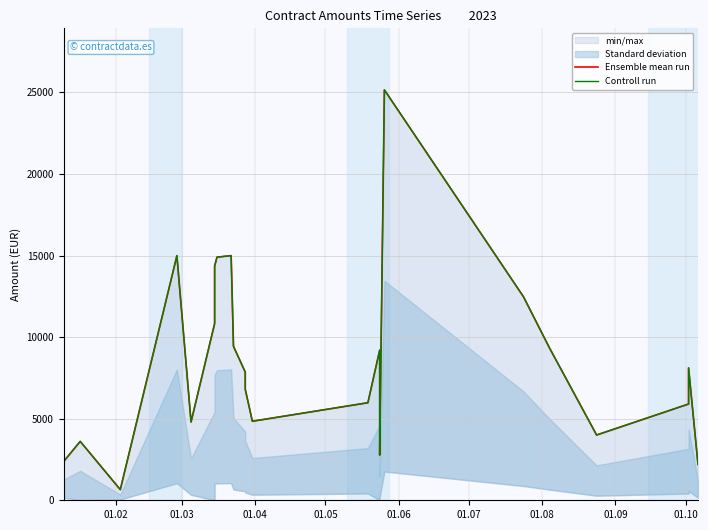

Reading left to right, what are all the values shown in this chart?

Ensemble mean run: 2380.0	3610.0	653.8	14990.0	4800.0	10828.0	14350.0	14900.0	14995.0	9432.0	7856.0	6800.0	4843.6	5978.3	9200.0	2773.7	25151.9	12470.5	9341.8	4000.0	5900.0	8114.1	2200.0
Controll run: 2380.0	3610.0	653.8	14990.0	4800.0	10828.0	14350.0	14900.0	14995.0	9432.0	7856.0	6800.0	4843.6	5978.3	9200.0	2773.7	25151.9	12470.5	9341.8	4000.0	5900.0	8114.1	2200.0